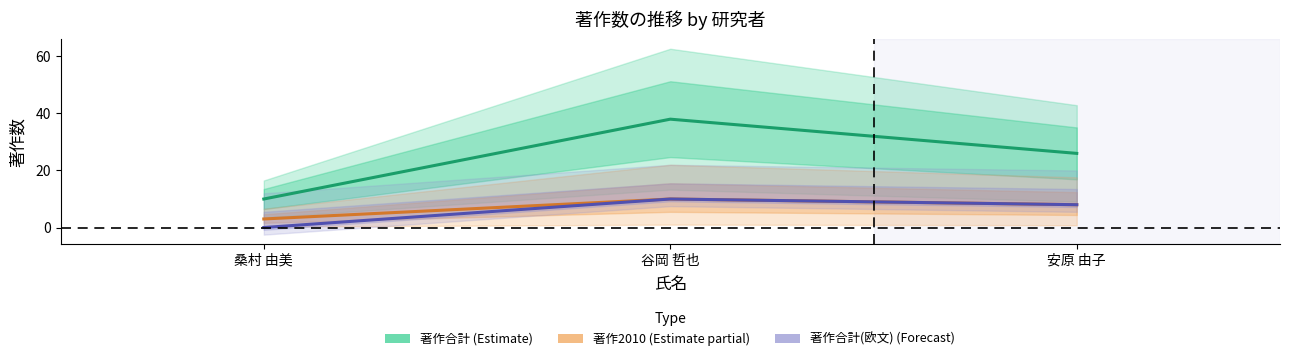

What are all the series names shown in the legend?

著作合計 (Estimate), 著作2010 (Estimate partial), 著作合計(欧文) (Forecast)